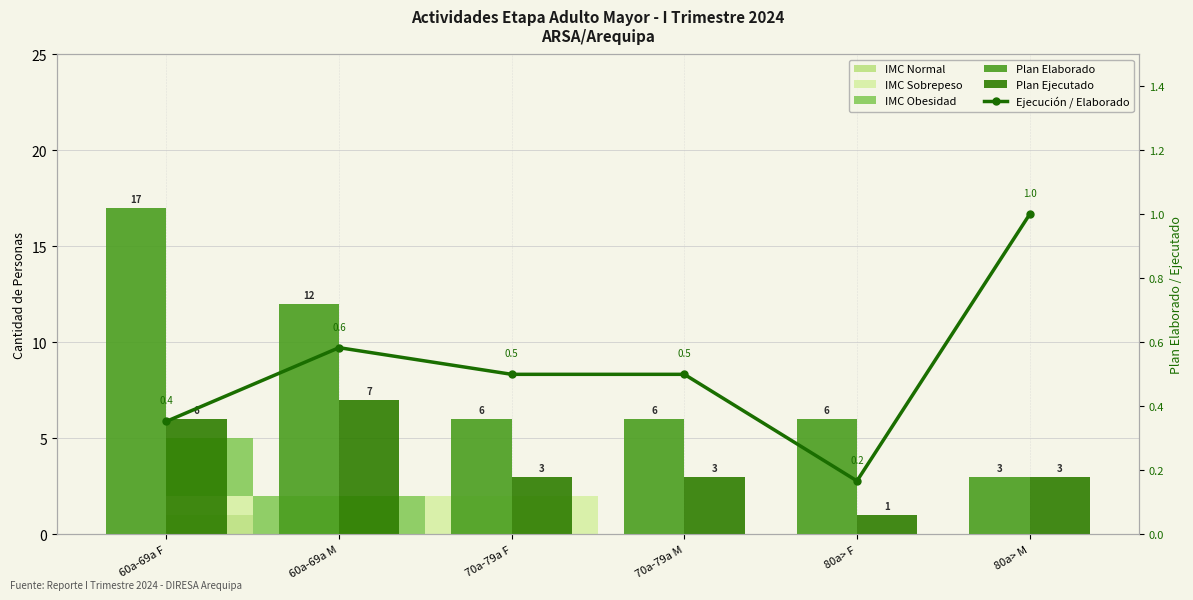

What is the sum of all Plan Elaborado values?

50.0